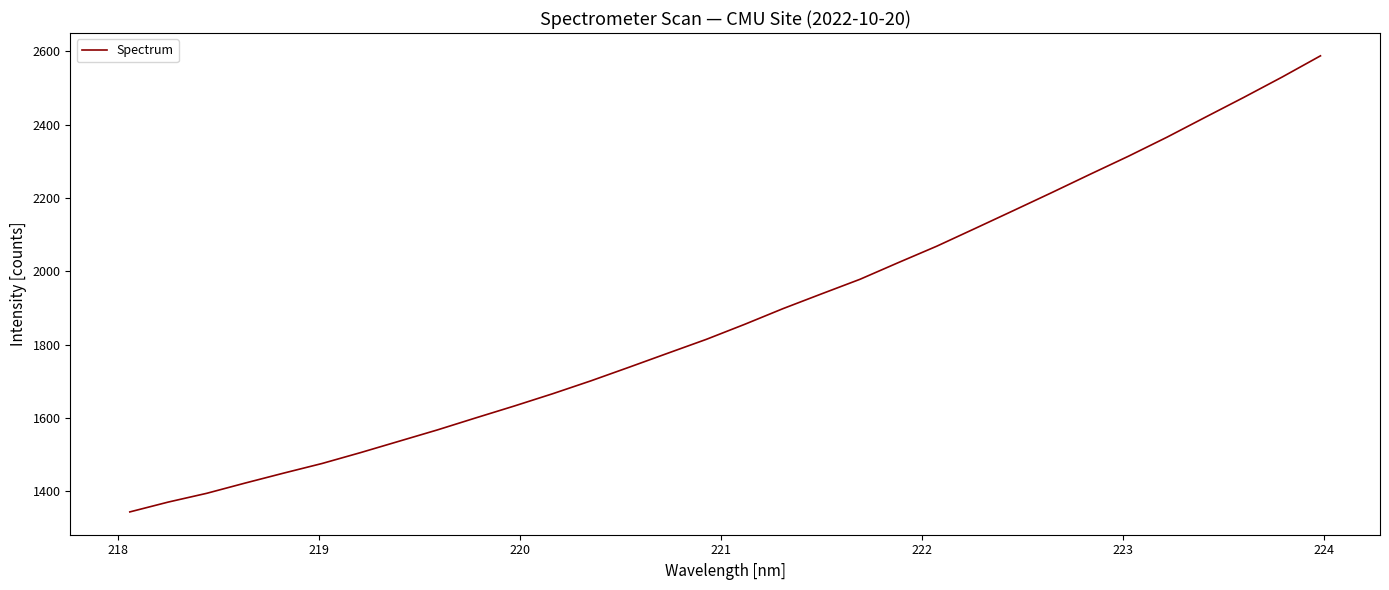

What is the minimum value shown in the chart?

1343.8